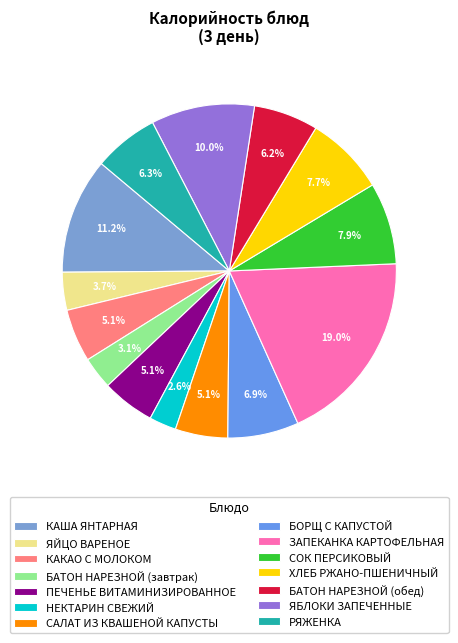

How many slices are in this pie chart?

14